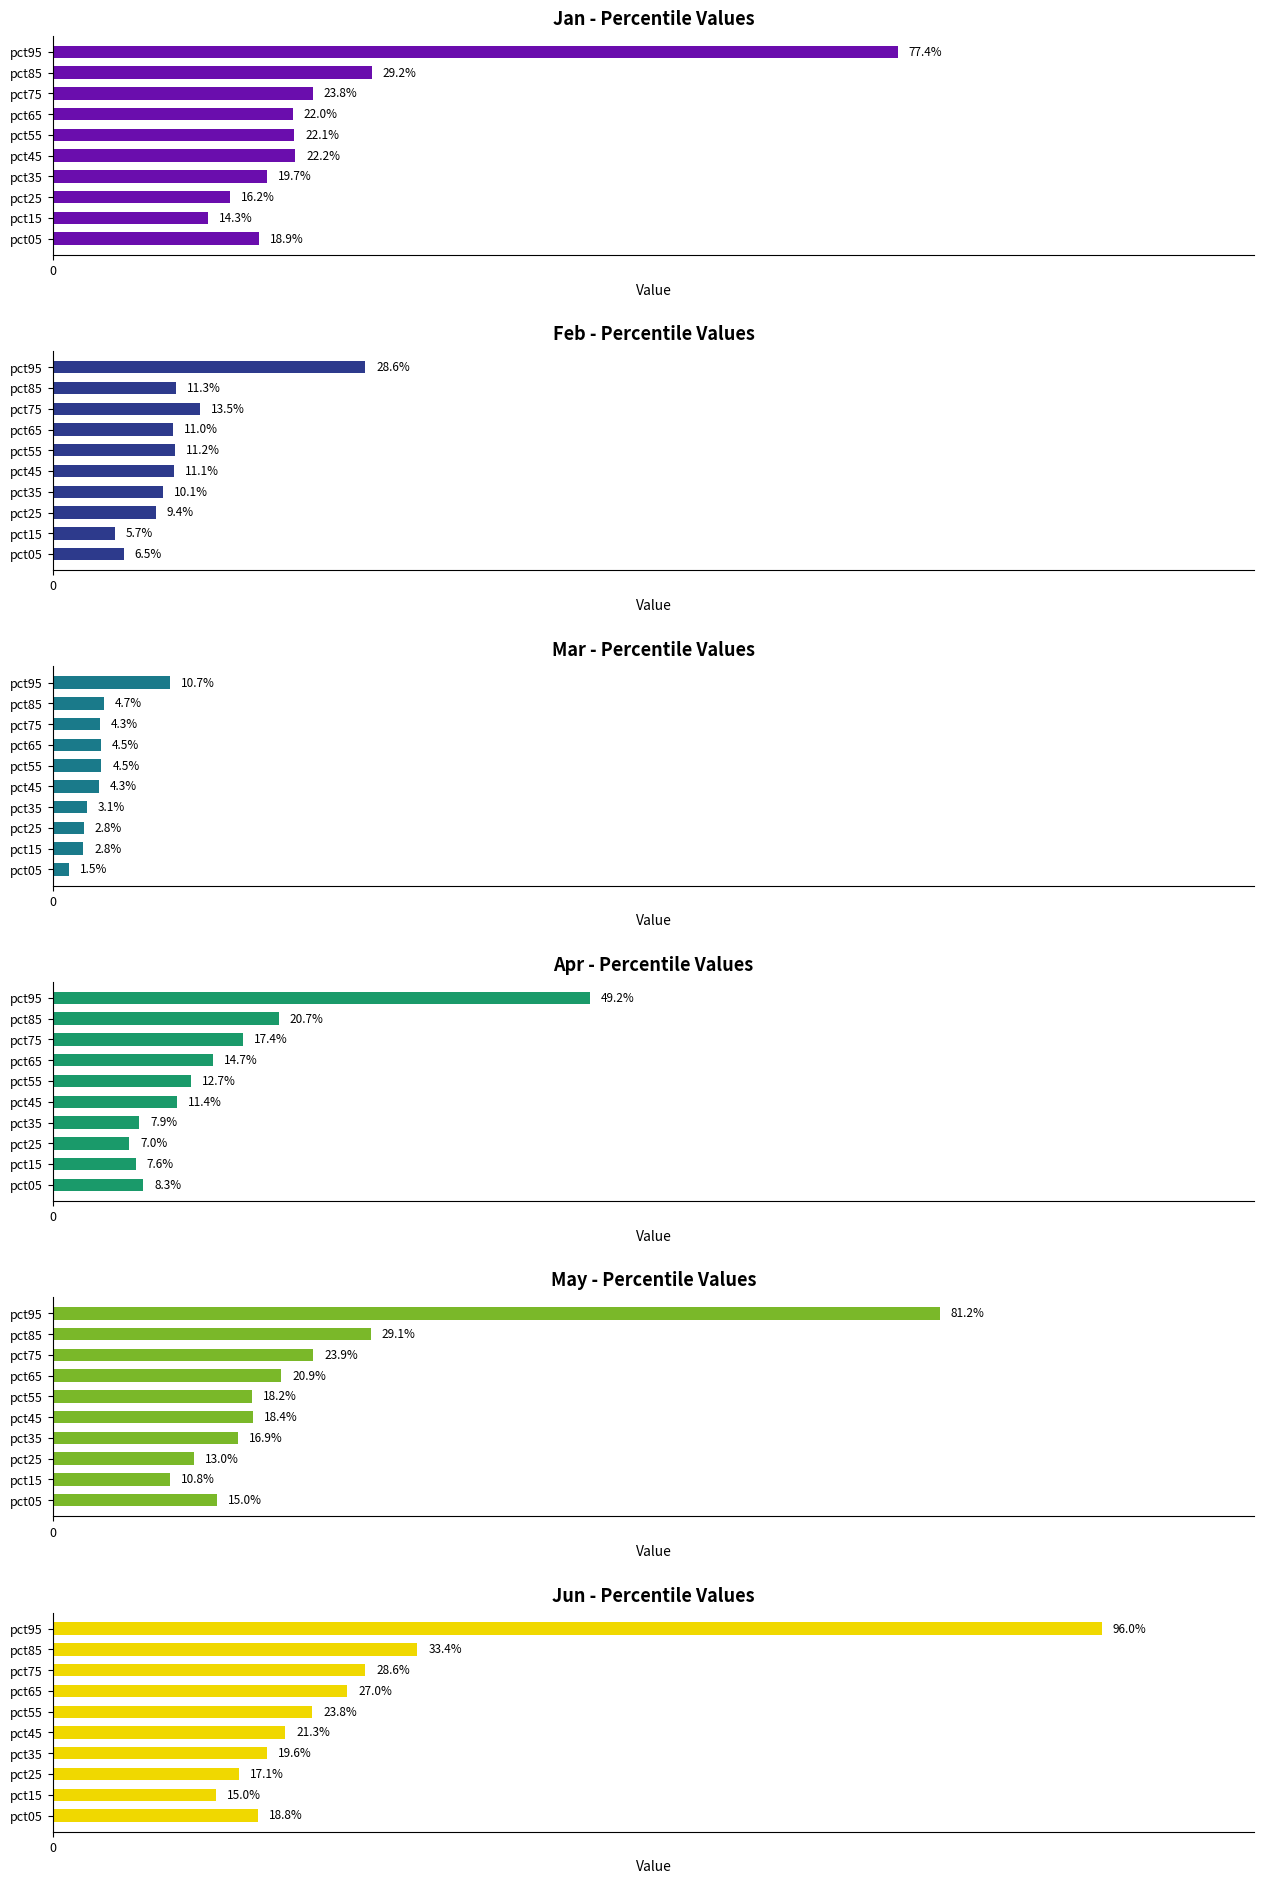

At how many categories does at least one series exceed 0?

10